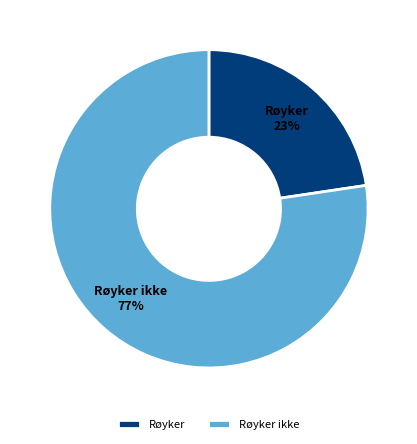

Rank the categories by value from highest to lowest.

Røyker ikke, Røyker